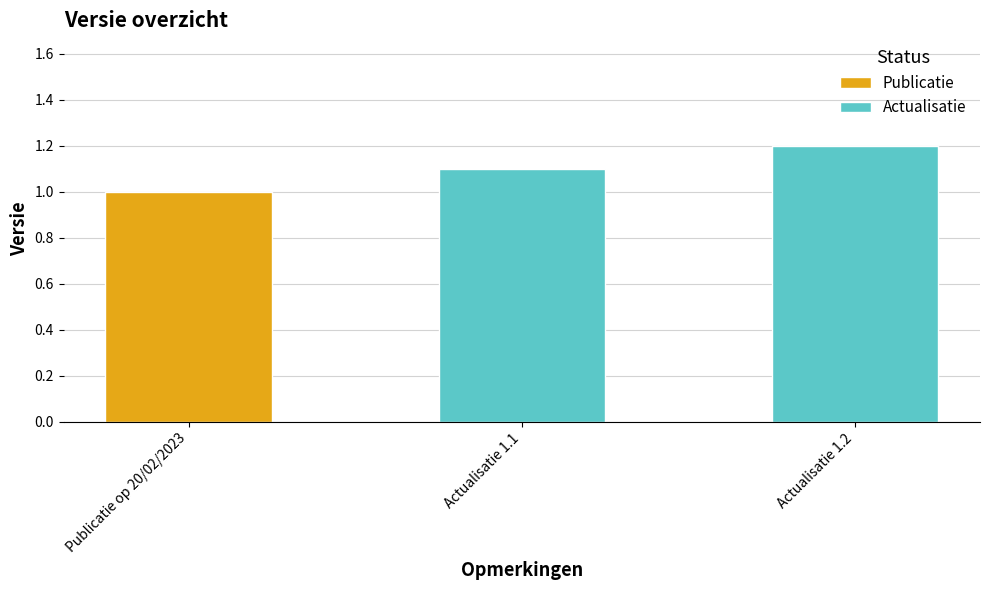

Is it true that the value at Publicatie op 20/02/2023 is 1.0?

True